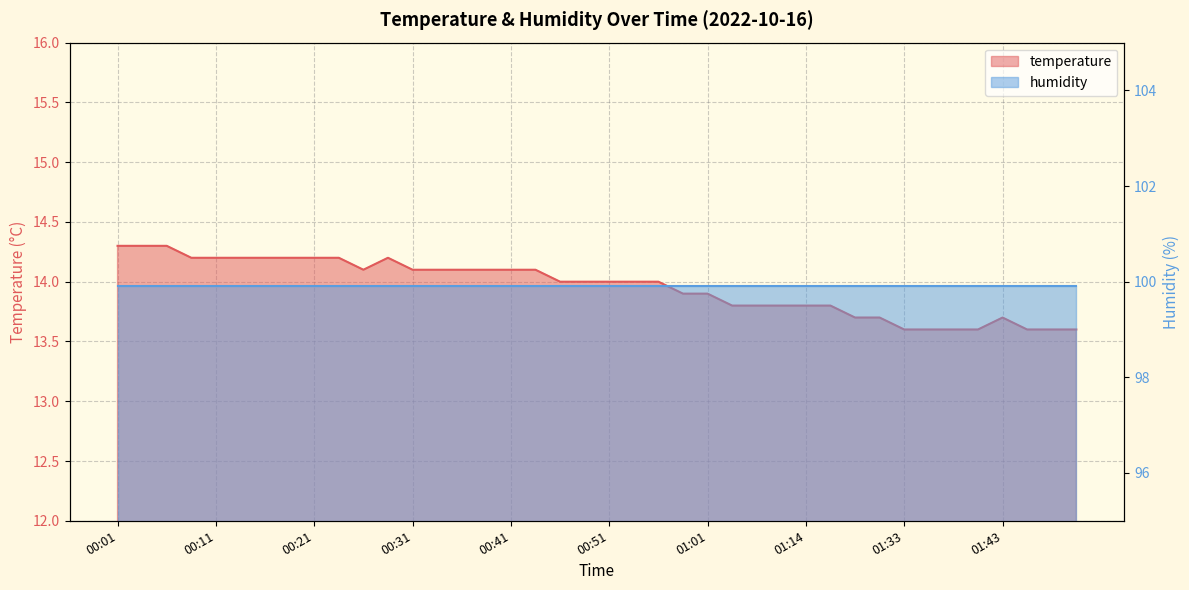

What is the change in value from 00:16 to 01:33?

-0.6